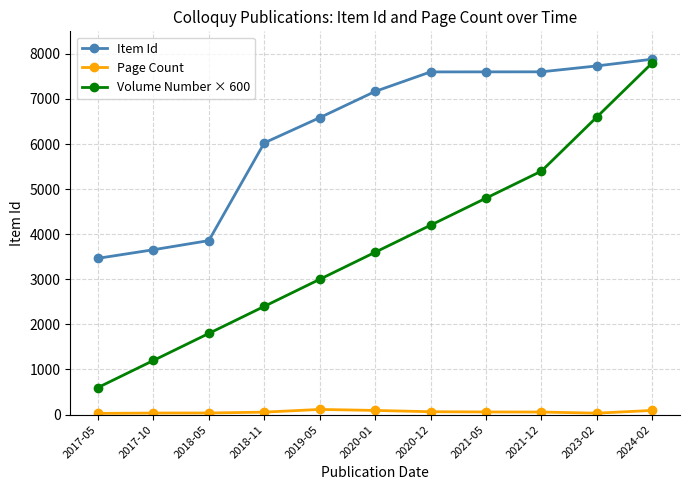

What is the sum of the Page Count values at 2018-11 and 2017-10?

88